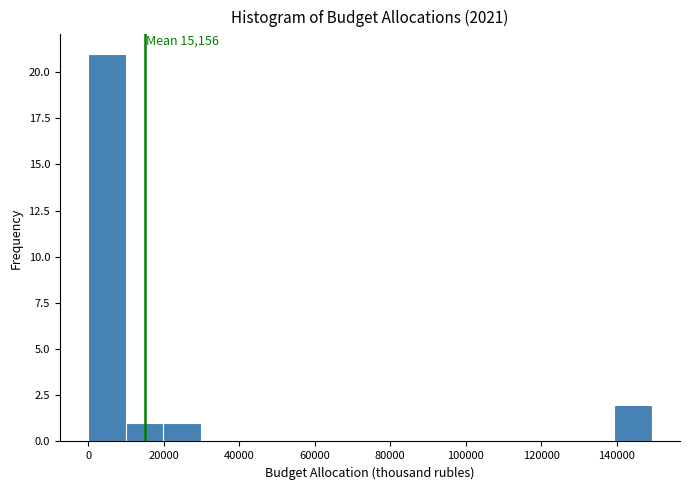

Which range on the x-axis has the tallest bar?

0 to 10000